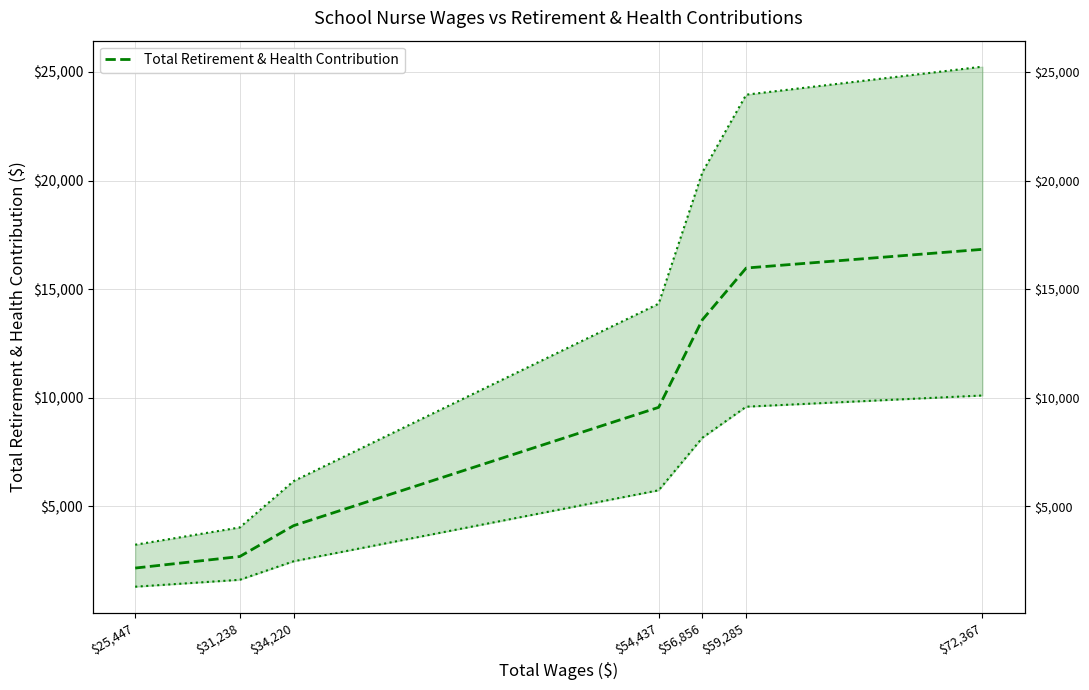

Rank the categories by value from lowest to highest.

$25,447, $31,238, $34,220, $54,437, $56,856, $59,285, $72,367